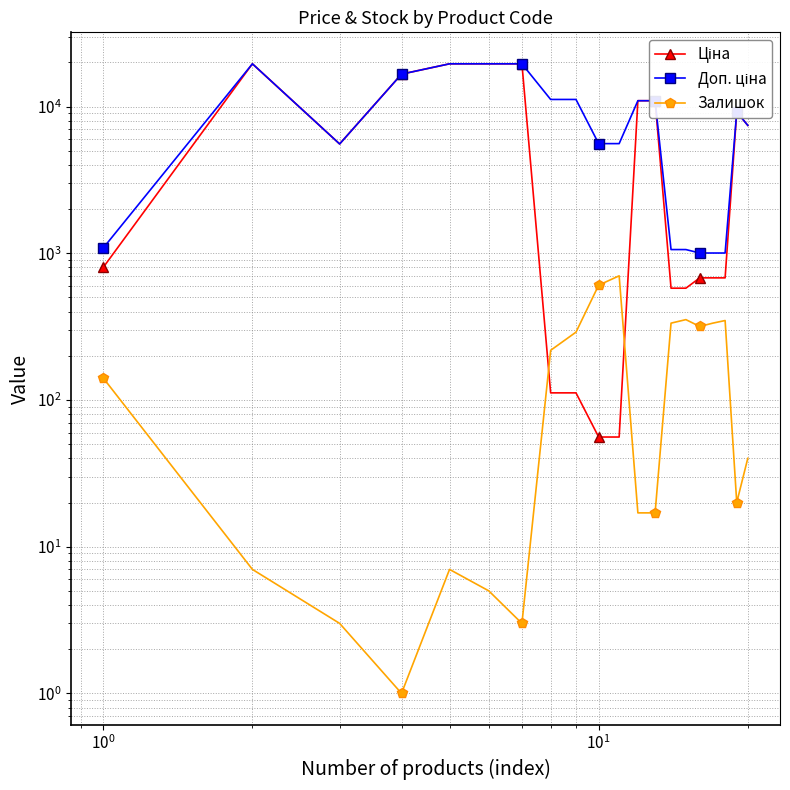

How many distinct data groups are displayed?

3